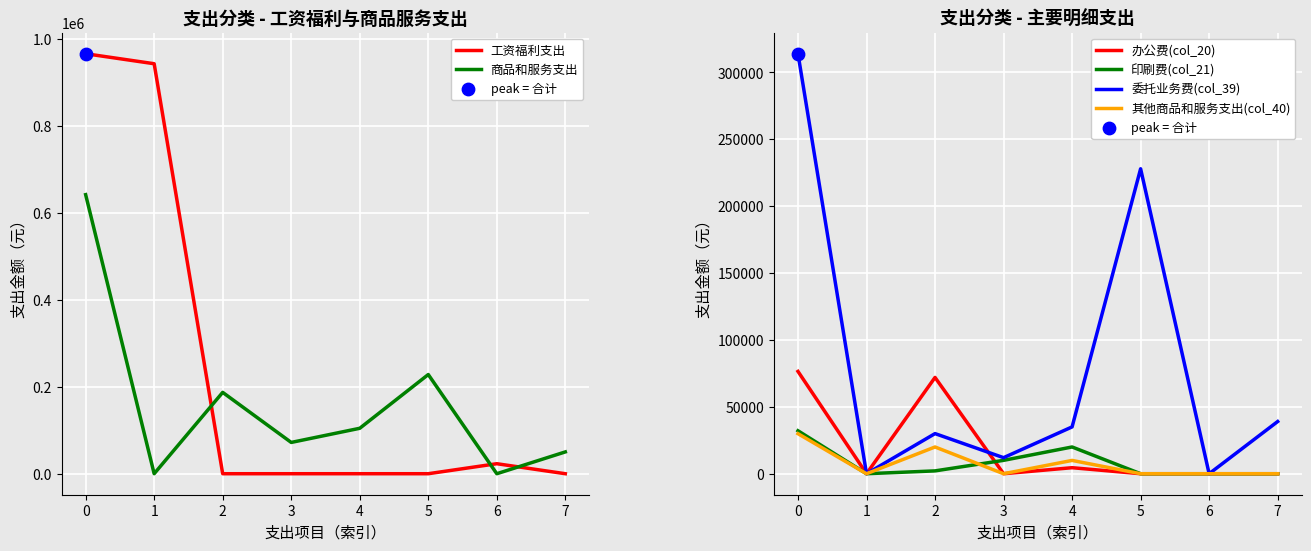

Which series has the largest Y range (max minus min)?

工资福利支出